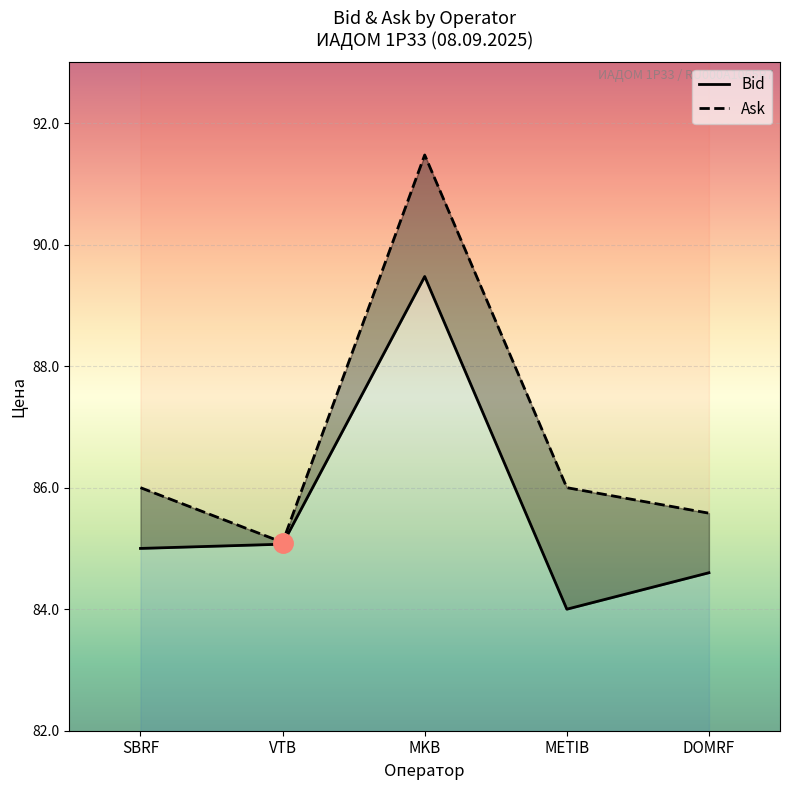

The value of Bid at SBRF is 148.2. True or false?

False